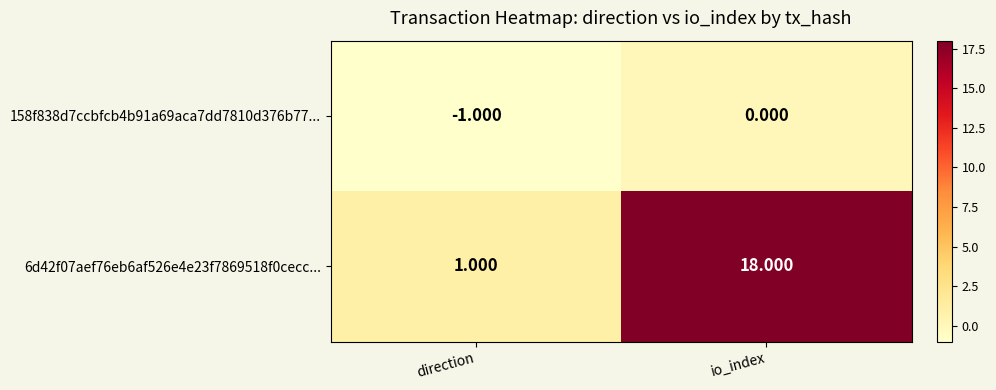

How many categories are shown in the chart?

2